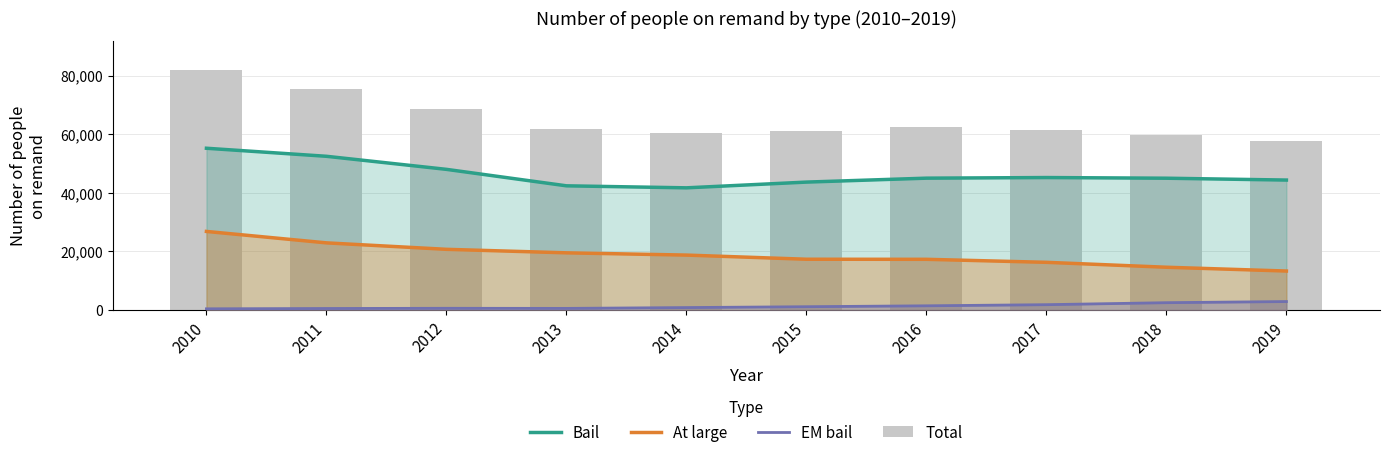

At which category does the chart reach its peak across all series?

2010